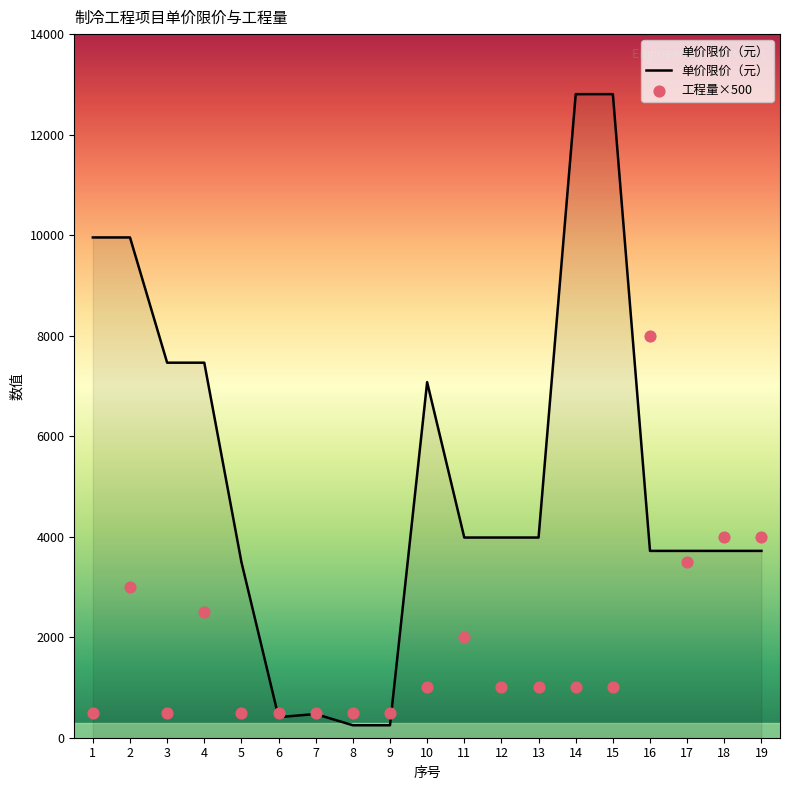

At how many categories does at least one series exceed 6774?

8